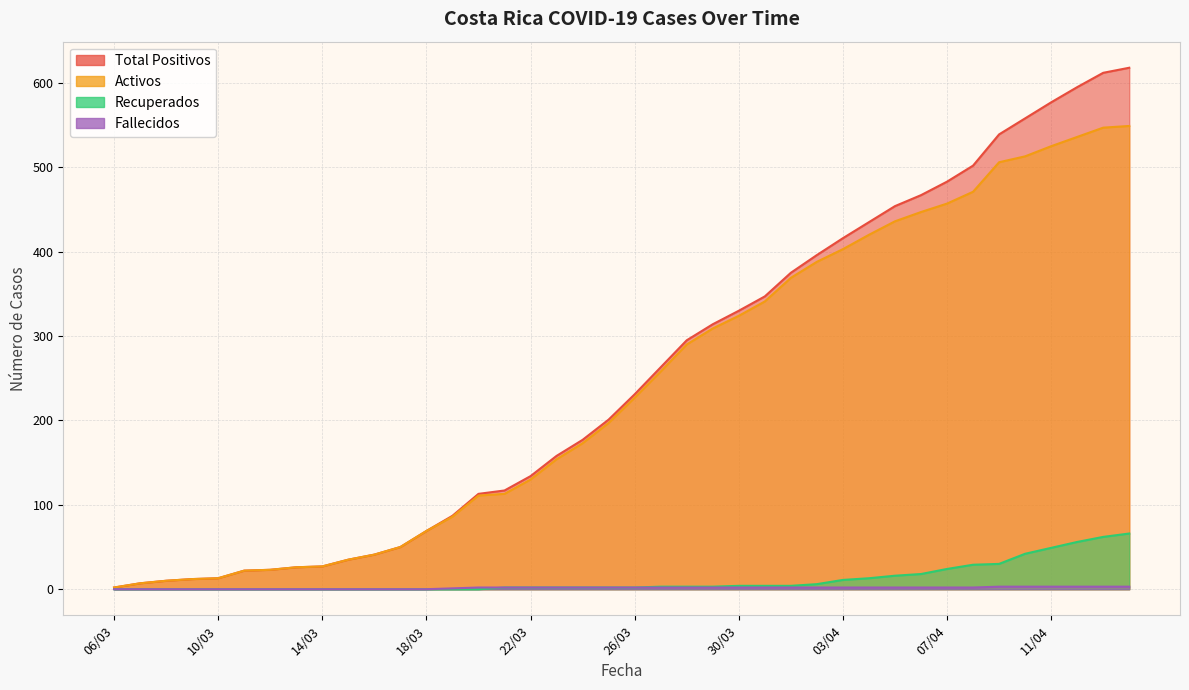

How many data points in positivos are above 231?

19